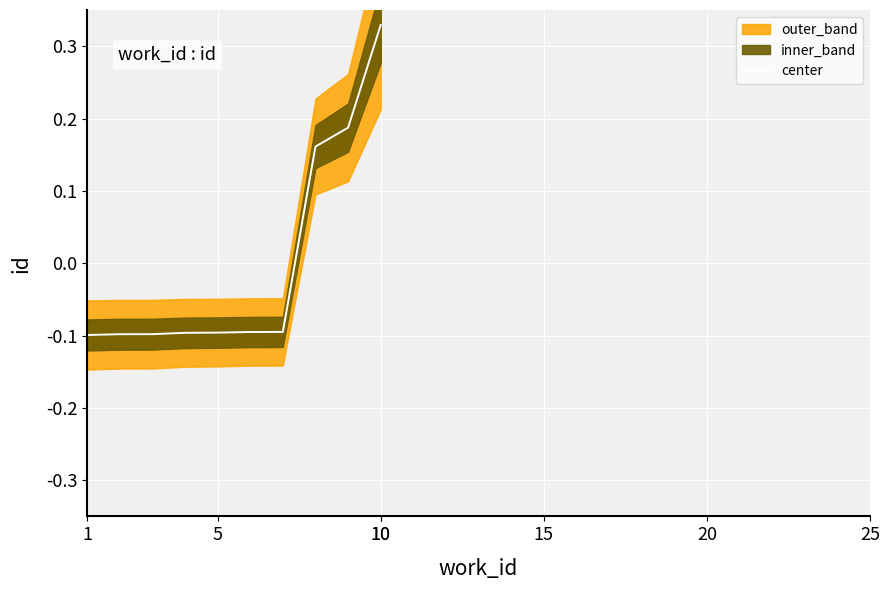

Reading left to right, list all the values displayed in this chart.

-0.1	-0.1	-0.1	-0.1	-0.1	-0.1	-0.1	0.2	0.2	0.3